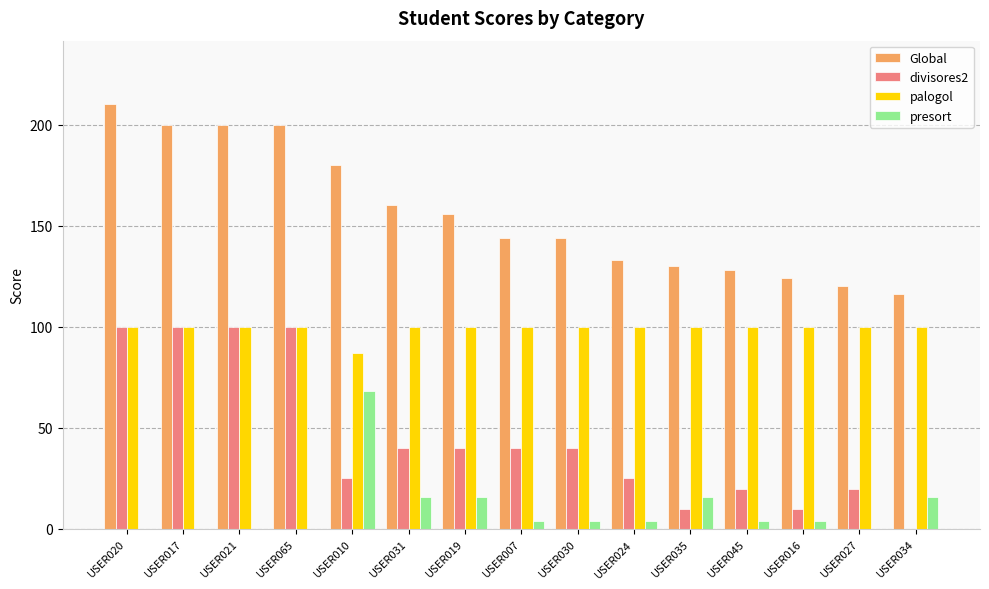

What is the greatest value displayed?

210